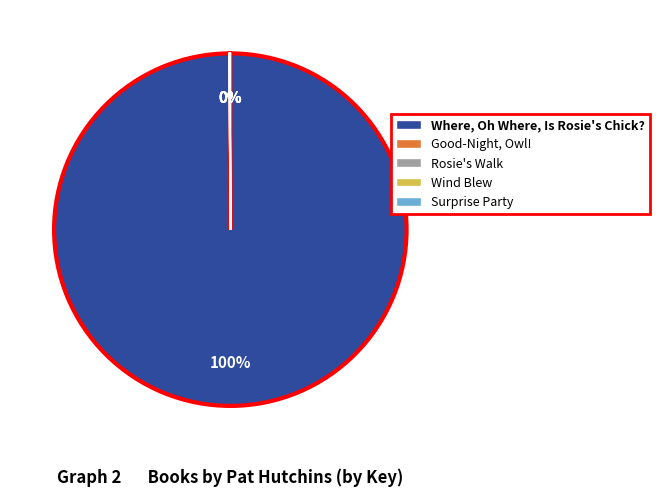

Which category has the biggest portion of the pie?

Where, Oh Where, Is Rosie's Chick?